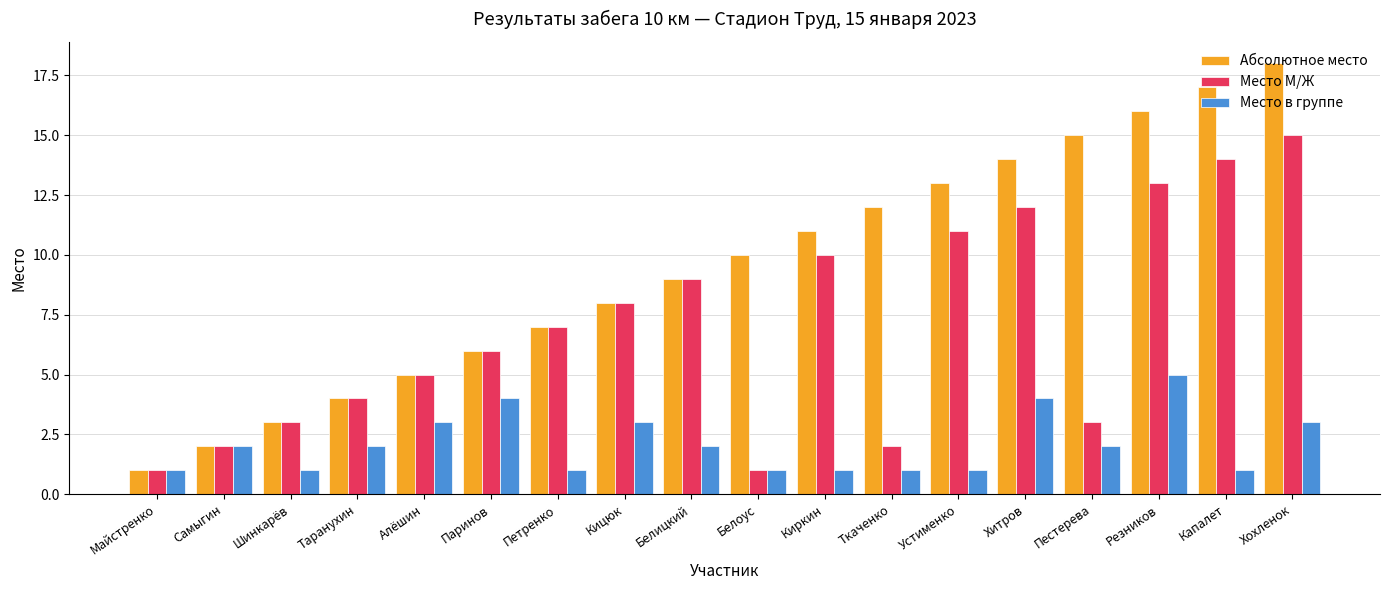

Reading right to left, extract all data points from this chart.

Абсолютное место: 18	17	16	15	14	13	12	11	10	9	8	7	6	5	4	3	2	1
Место М/Ж: 15	14	13	3	12	11	2	10	1	9	8	7	6	5	4	3	2	1
Место в группе: 3	1	5	2	4	1	1	1	1	2	3	1	4	3	2	1	2	1